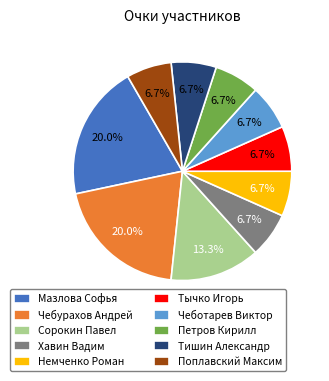

Does Поплавский Максим represent more than half of the total?

No